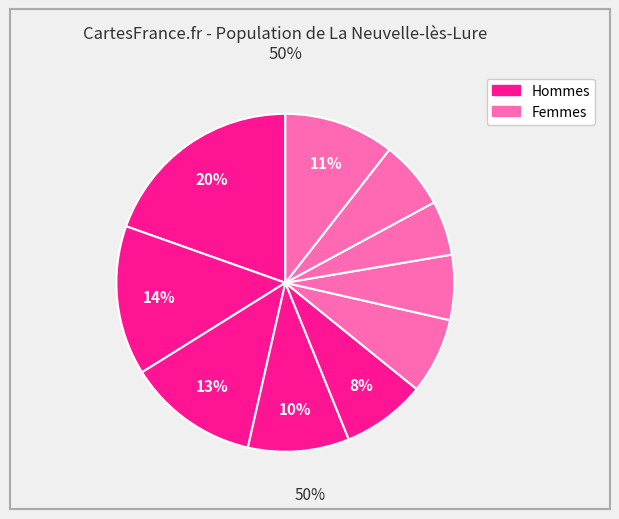

How many slices are in this pie chart?

10